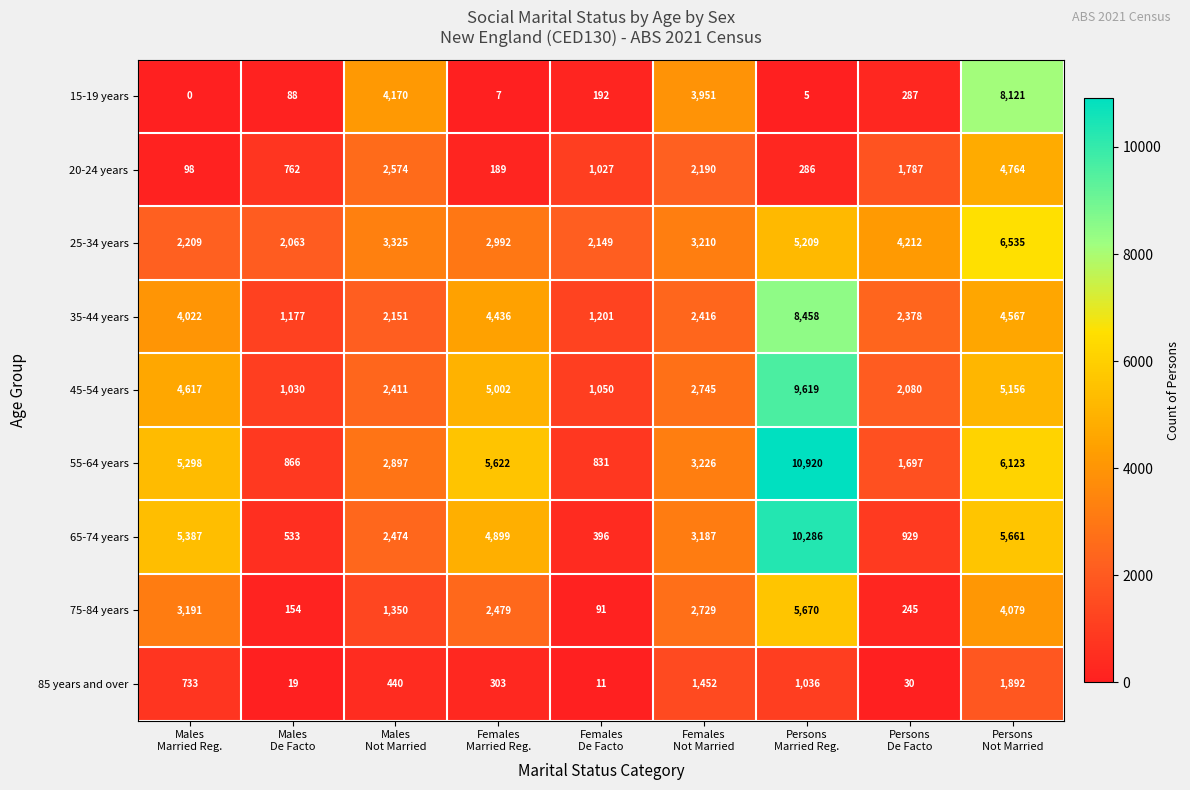

List the series in order of their peak value, lowest first.

85 years and over, 20-24 years, 75-84 years, 25-34 years, 15-19 years, 35-44 years, 45-54 years, 65-74 years, 55-64 years